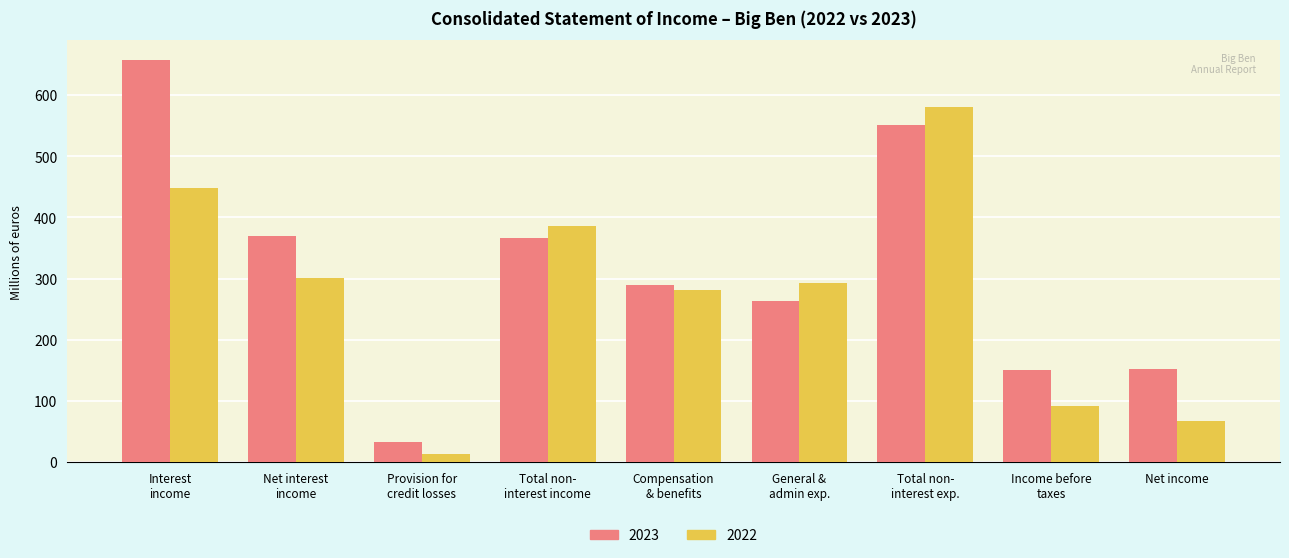

What is the difference between the maximum and second lowest values in the 2023 series?

505.5